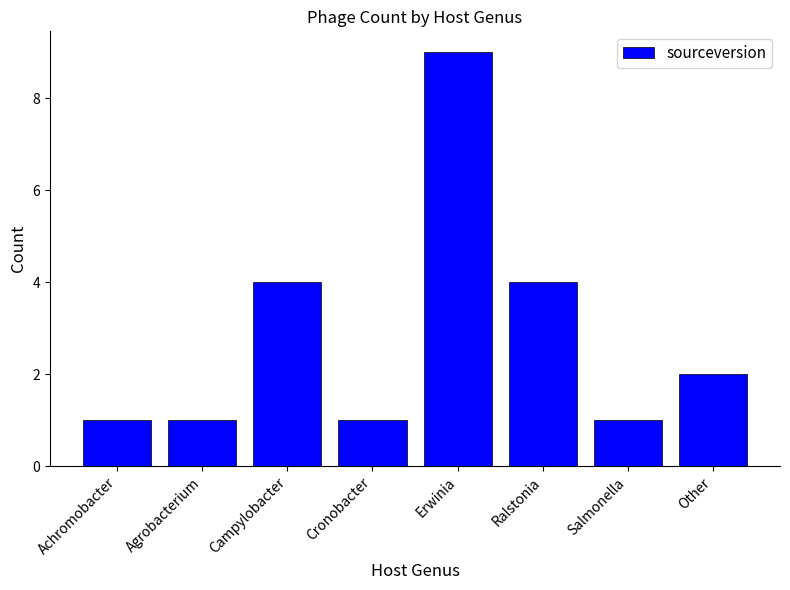

At which category does the chart reach its peak across all series?

Erwinia